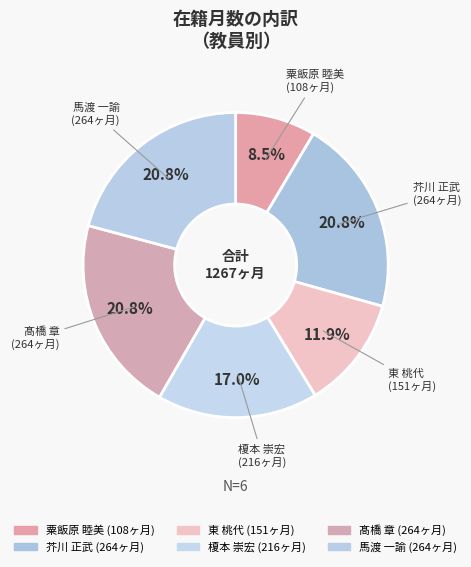

To the nearest percent, what percentage of the pie is 髙橋 章?

21%